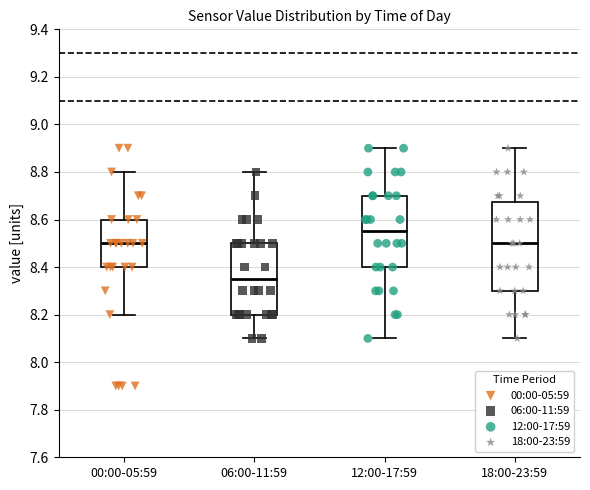

Which box is the tallest, from its lower edge to its upper edge?

18:00-23:59